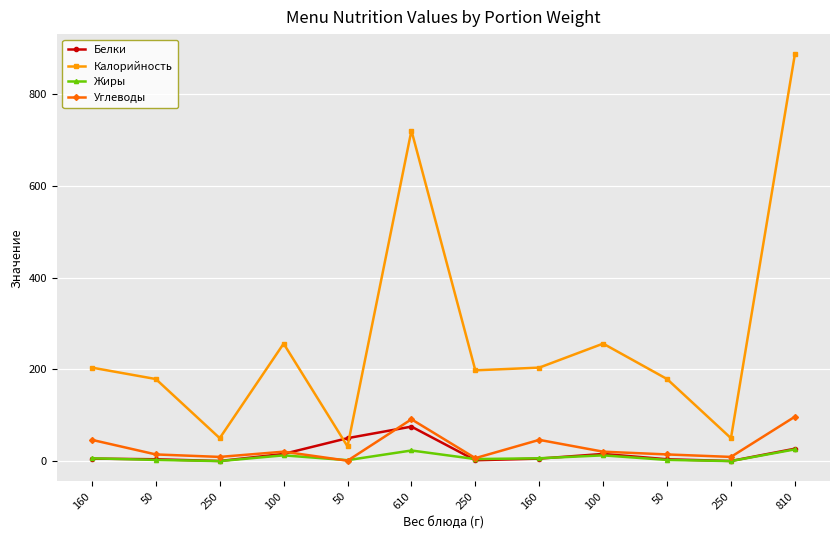

What is the total value across all series at 100?

304.9